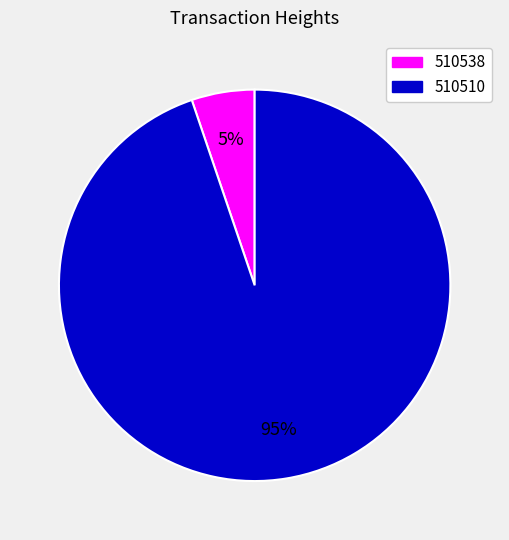

To the nearest percent, what is the average slice percentage?

50%